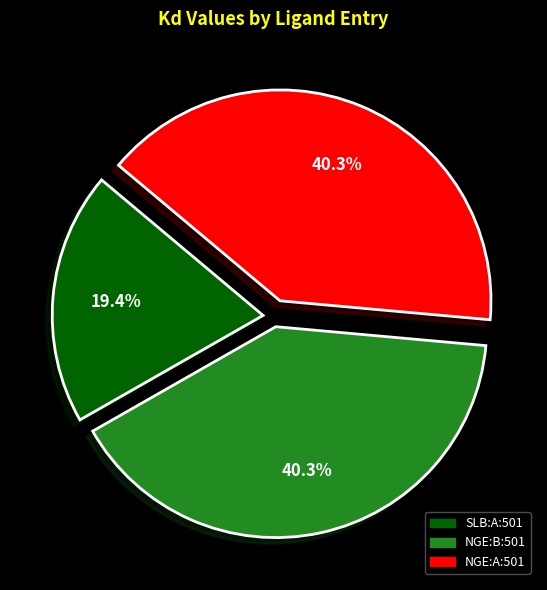

How many segments does this pie chart have?

3